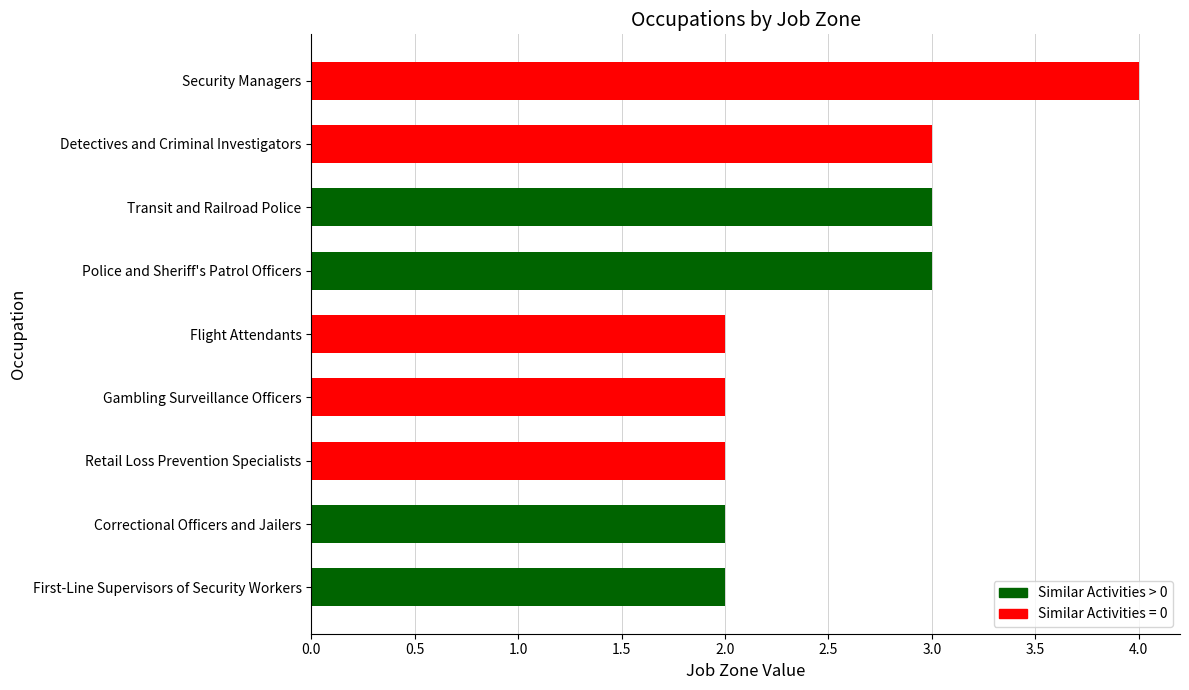

What is the average value?

3